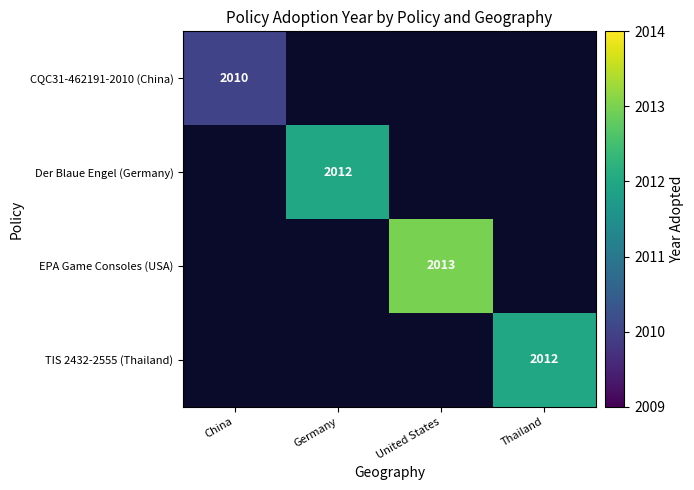

What is the greatest value displayed?

2013.0